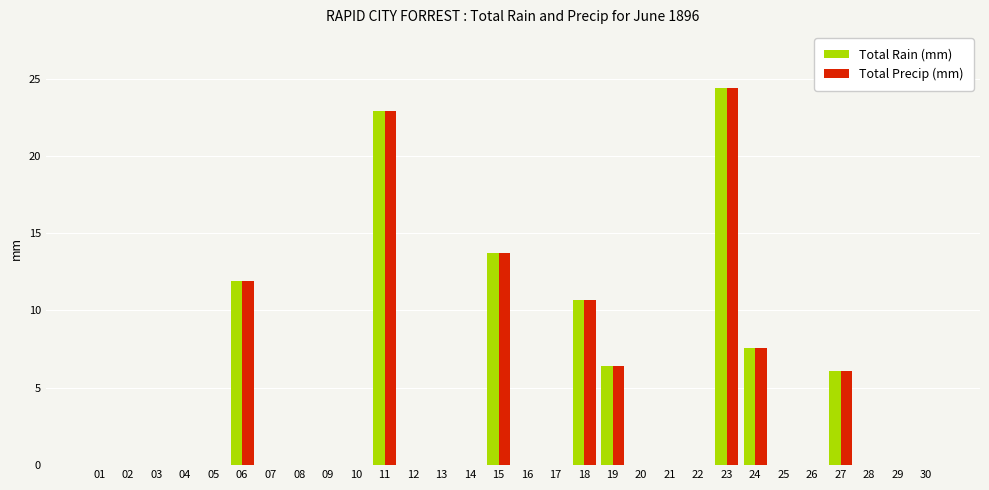

Is the value of Total Rain (mm) at 07 greater than the value of Total Precip (mm) at 06?

No